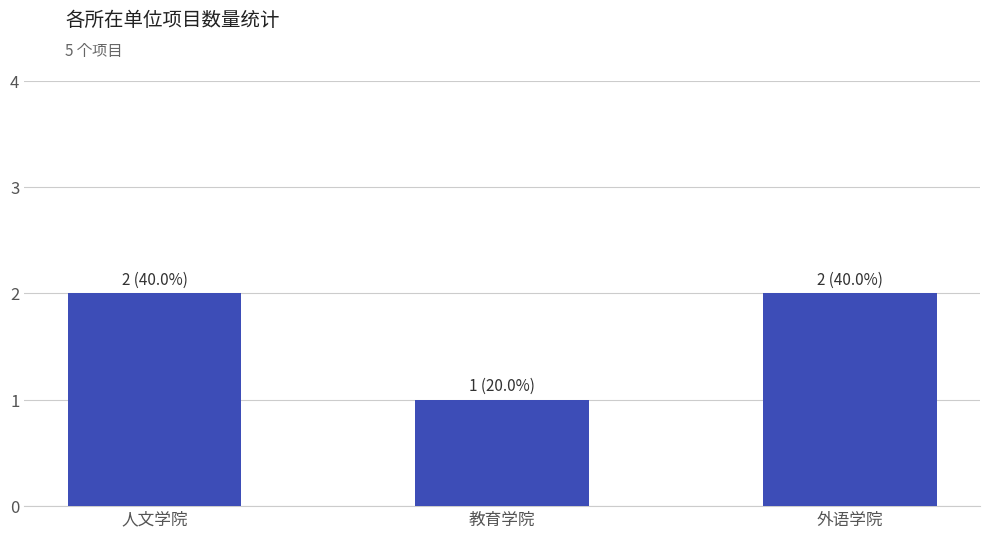

Reading left to right, extract all data points from this chart.

人文学院=2	教育学院=1	外语学院=2